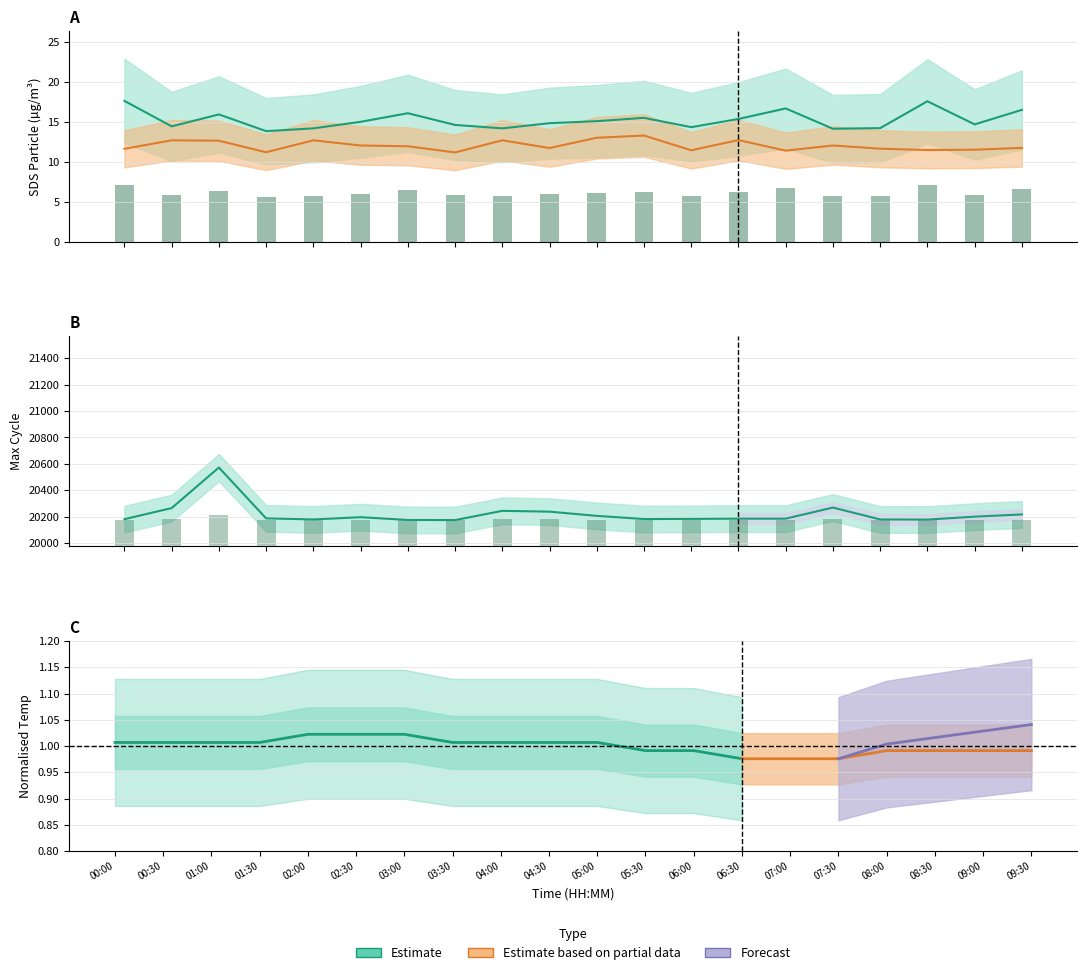

What position from the left is 10?

11